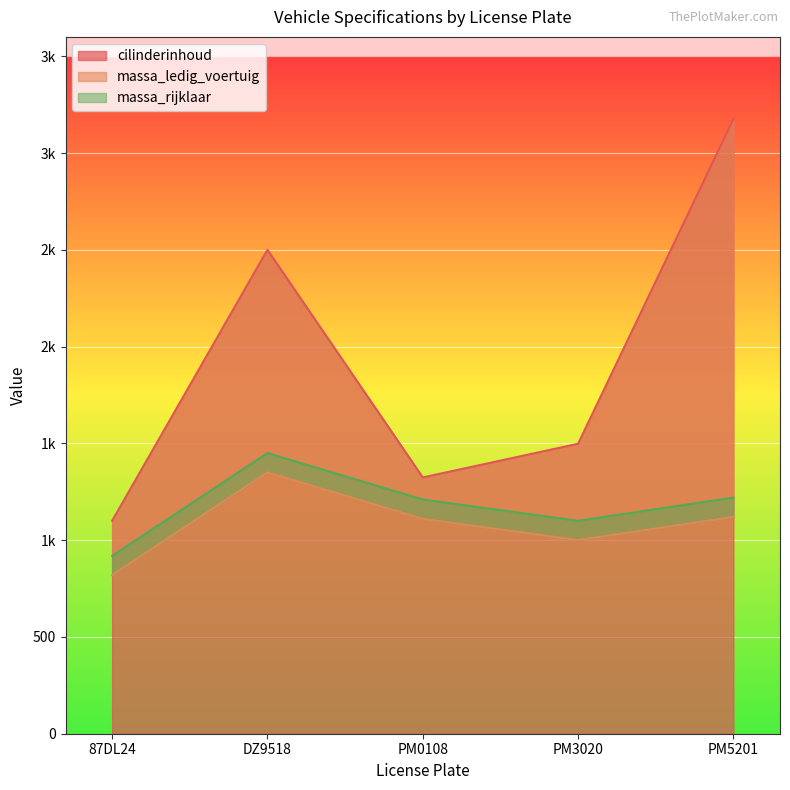

True or false: cilinderinhoud and massa_rijklaar cross at least once.

False